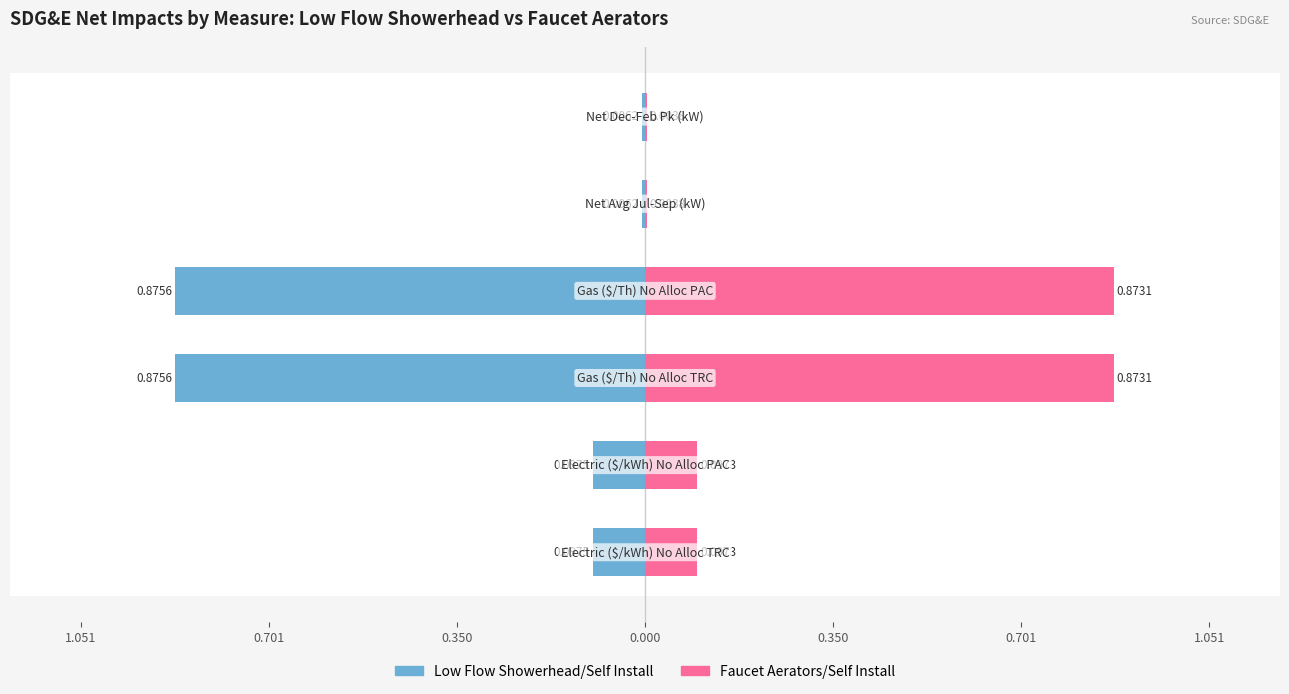

What is the difference between the second highest and minimum values in the Faucet Aerators/Self Install series?

0.9